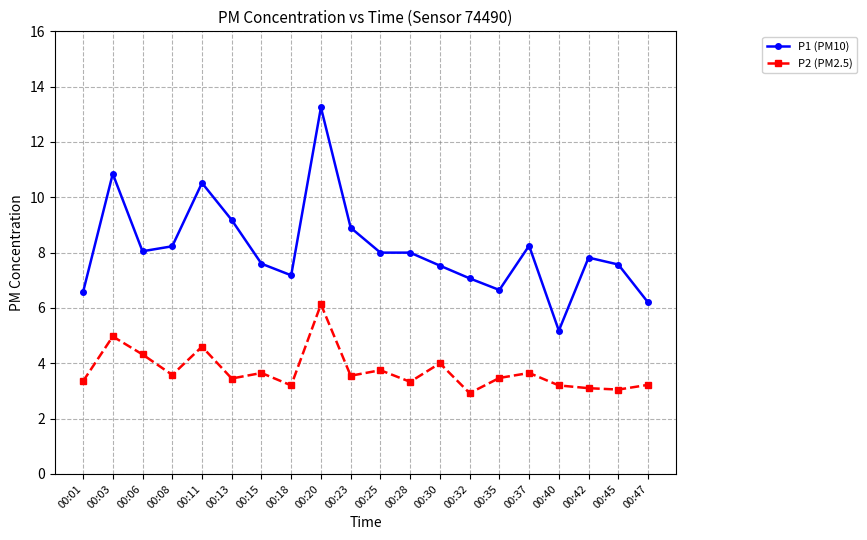

What are all the series names shown in the legend?

P1 (PM10), P2 (PM2.5)